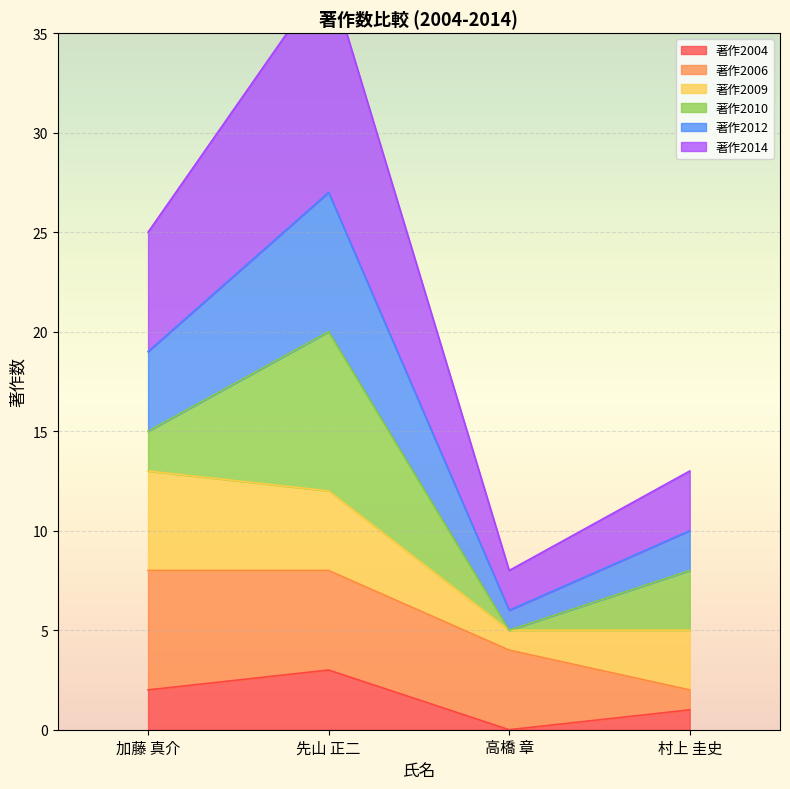

True or false: 著作2004 has more than 0 points higher than both neighbors.

True